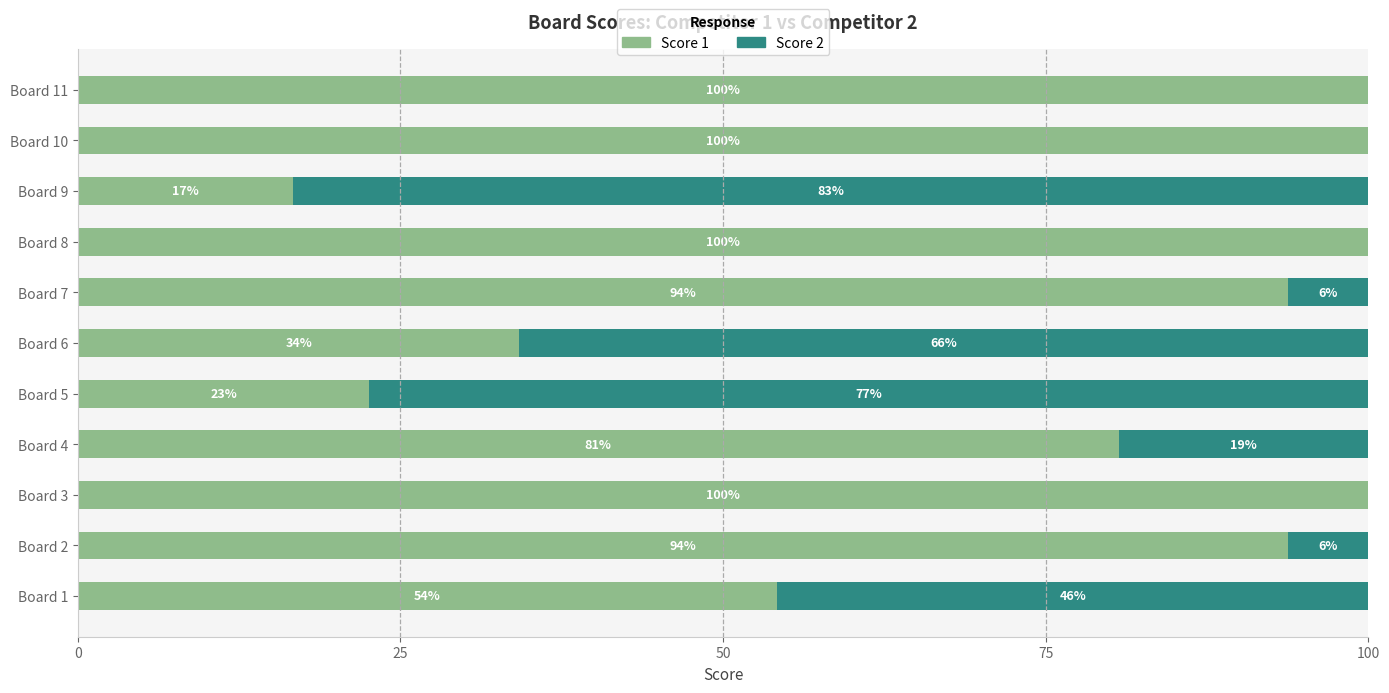

The value of Score 1 at Board 4 is 80.6. True or false?

True